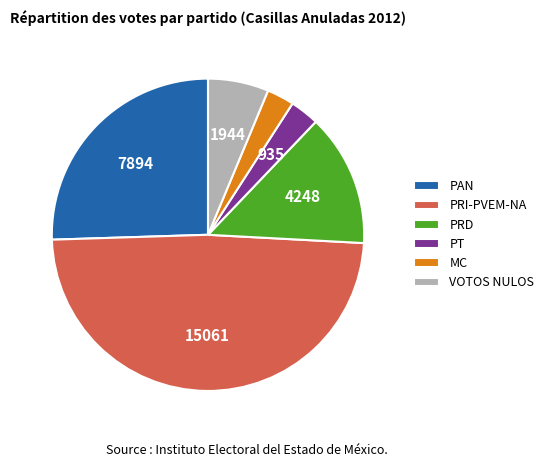

Do PRD and MC together represent more than half of the pie?

No